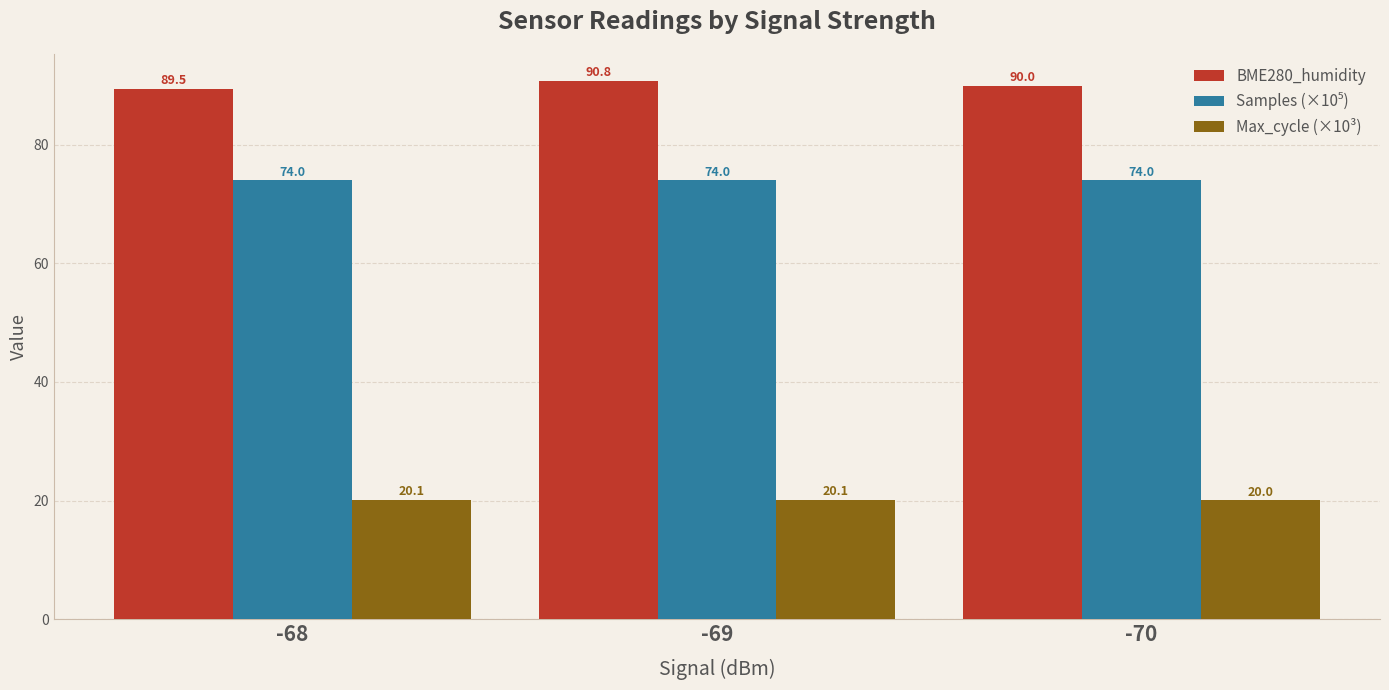

List the labels in order of BME280_humidity value, smallest first.

-68, -70, -69